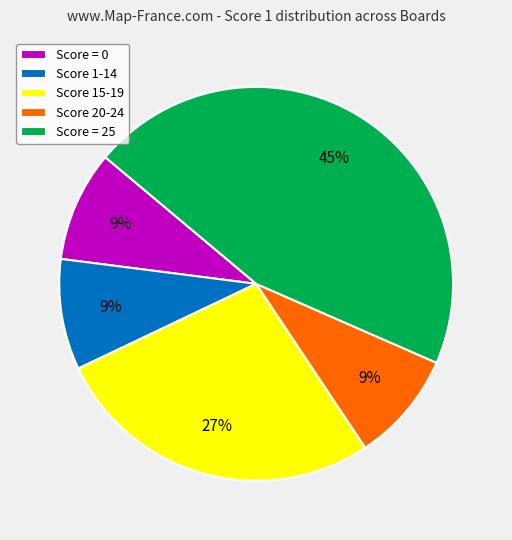

Which slice is the largest?

Score = 25